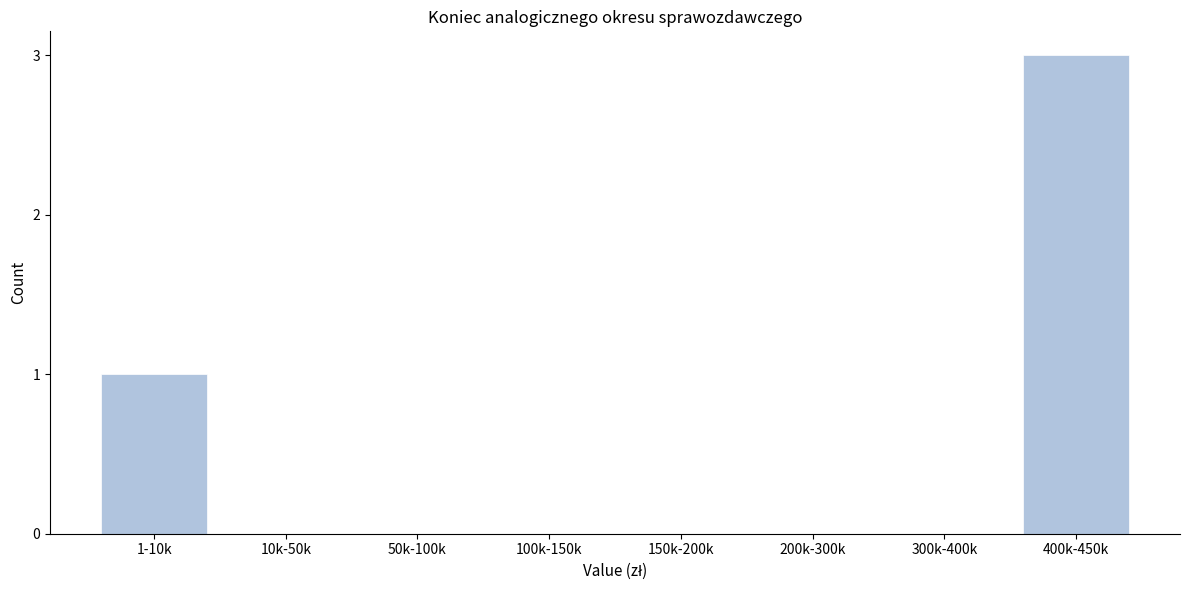

Reading left to right, extract all data points from this chart.

1-10k=1	10k-50k=0	50k-100k=0	100k-150k=0	150k-200k=0	200k-300k=0	300k-400k=0	400k-450k=3